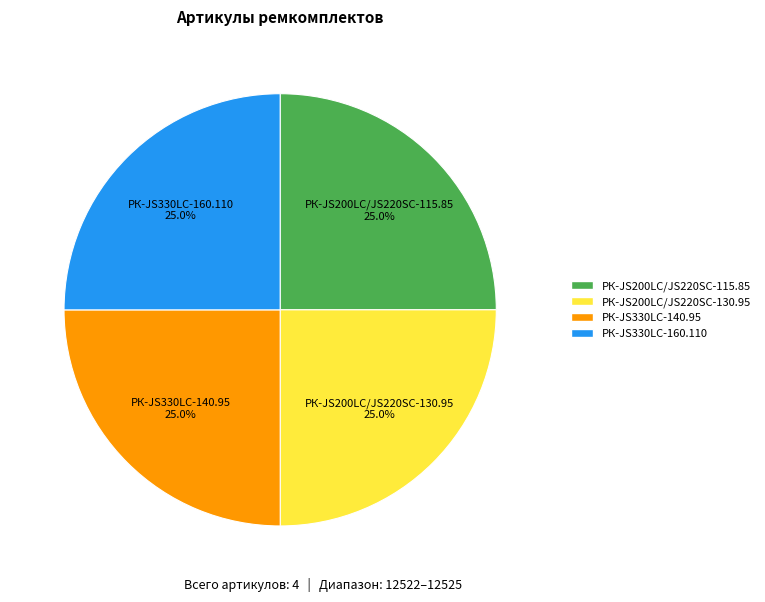

Is it true that РК-JS330LC-160.110 is 13% of the pie?

False